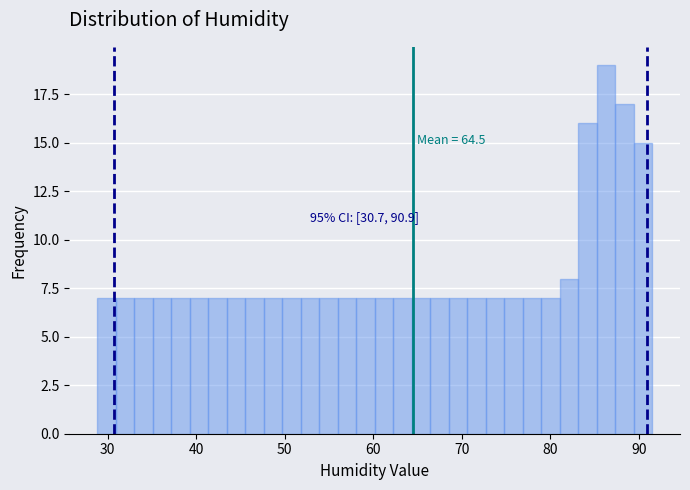

Read against the x-axis, roughly where is the centre of the tallest bar?

86